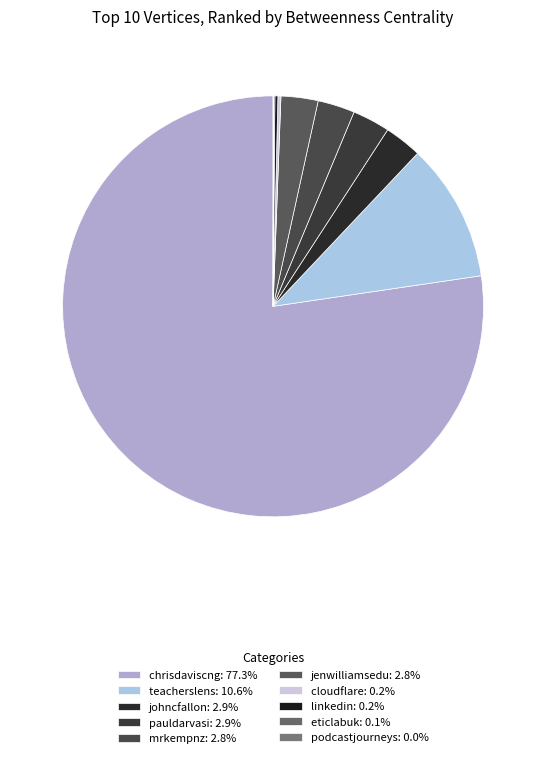

Which slice represents more than half of the pie?

chrisdaviscng